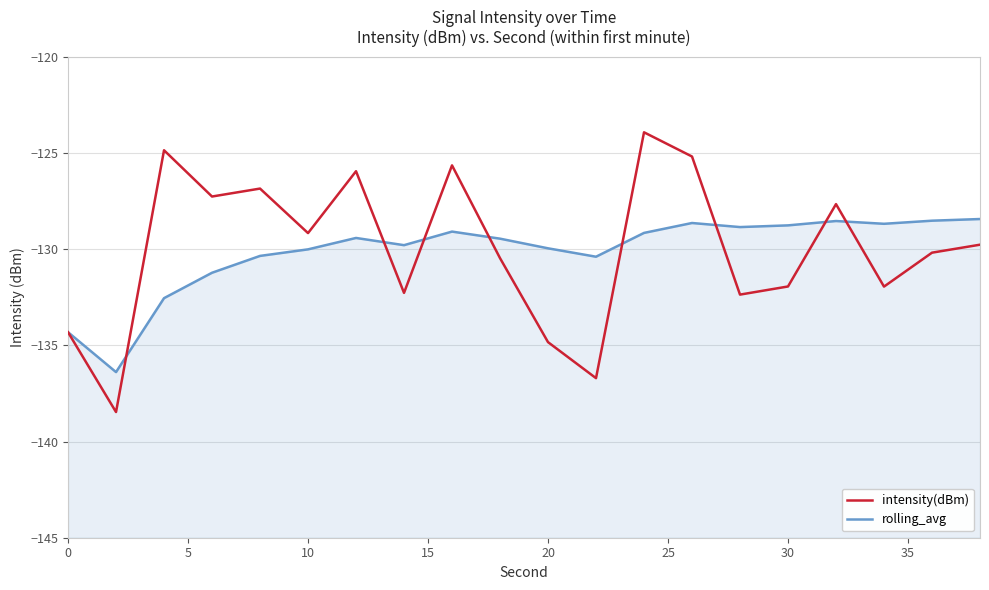

How many values in the rolling_avg series exceed -129?

7